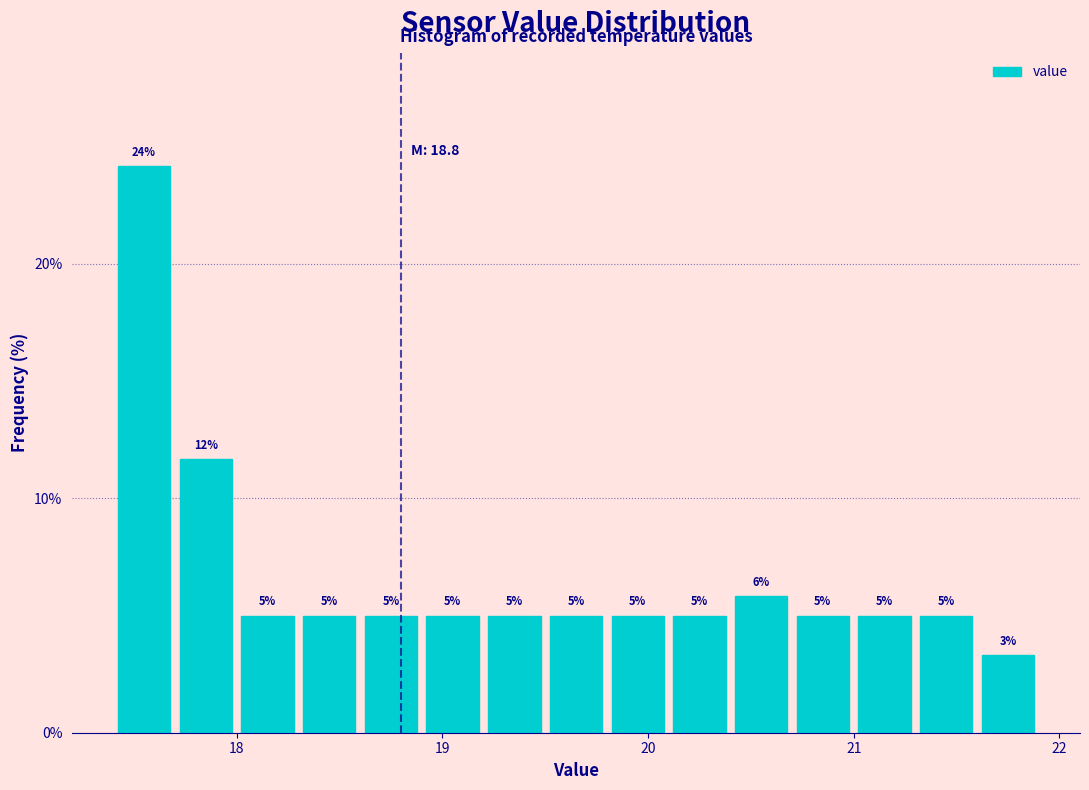

Read against the x-axis, roughly where is the centre of the tallest bar?

17.6